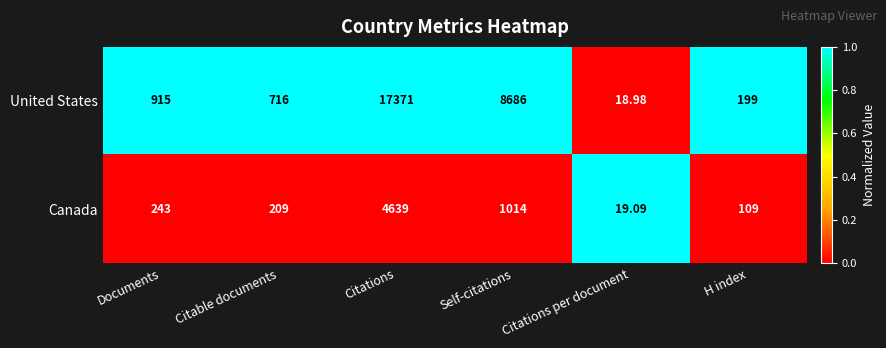

Which category has the highest value in the United States series?

Citations